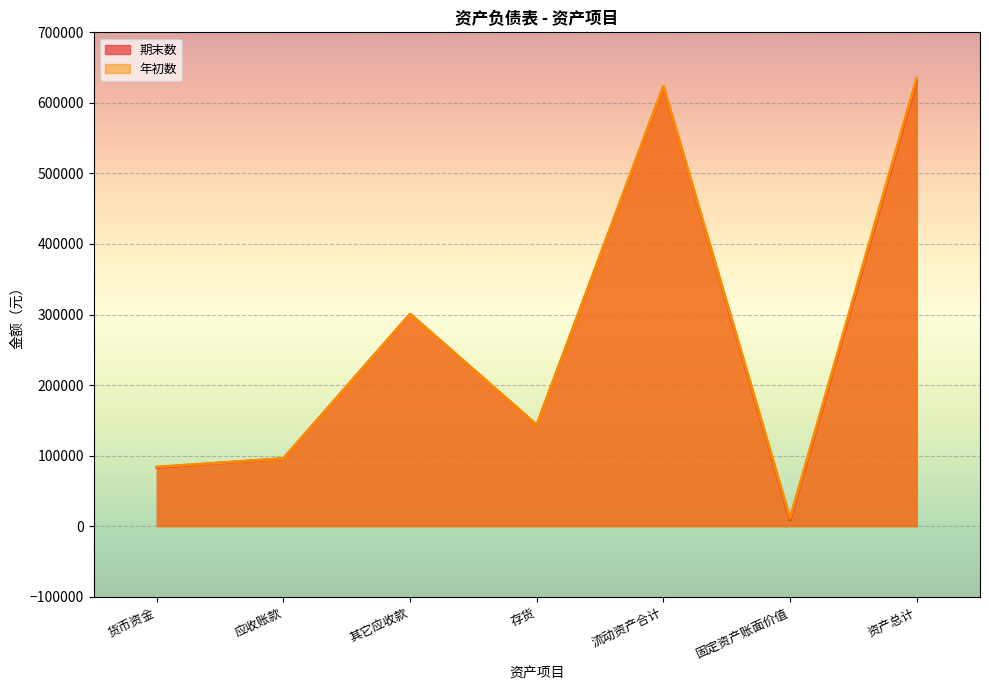

At which label does 年初数 first exceed 143268?

其它应收款